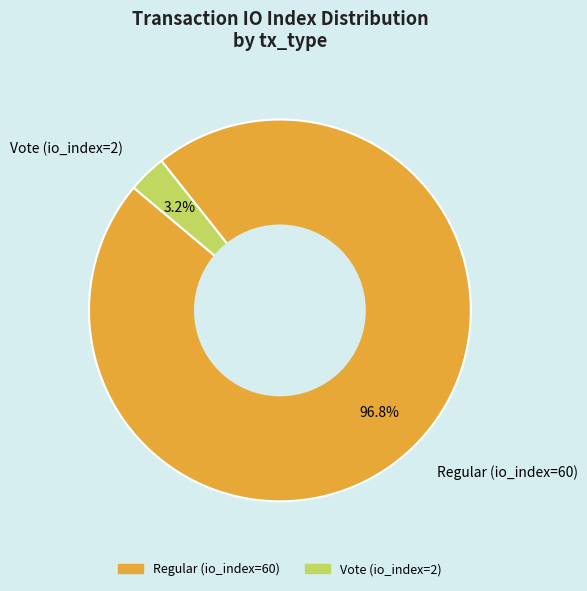

To the nearest percent, what is the combined percentage of Vote (io_index=2) and Regular (io_index=60)?

100%